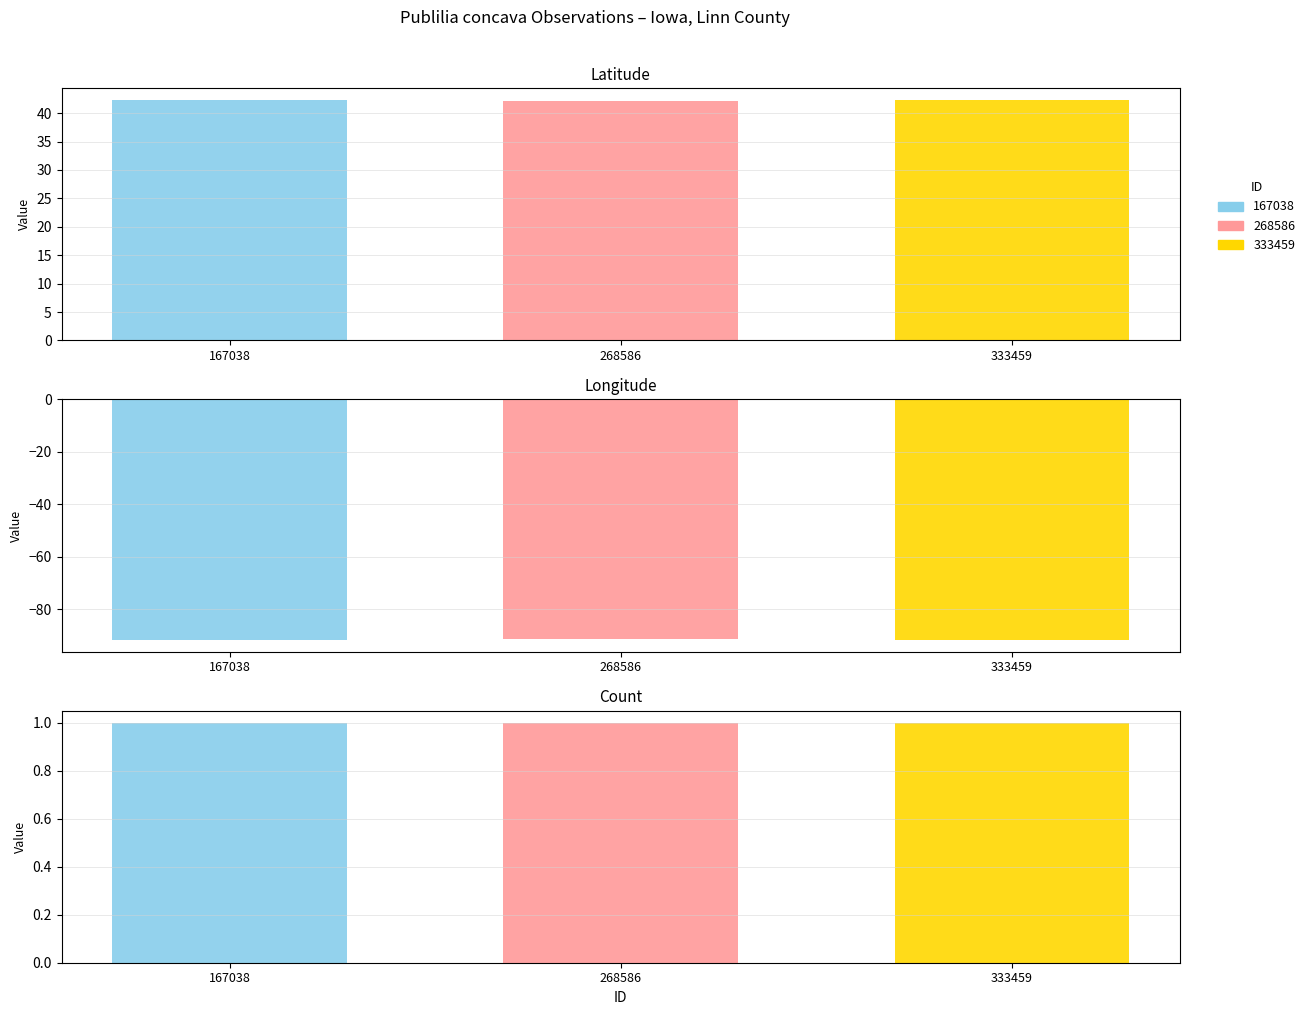

At which label does Longitude reach its peak?

268586